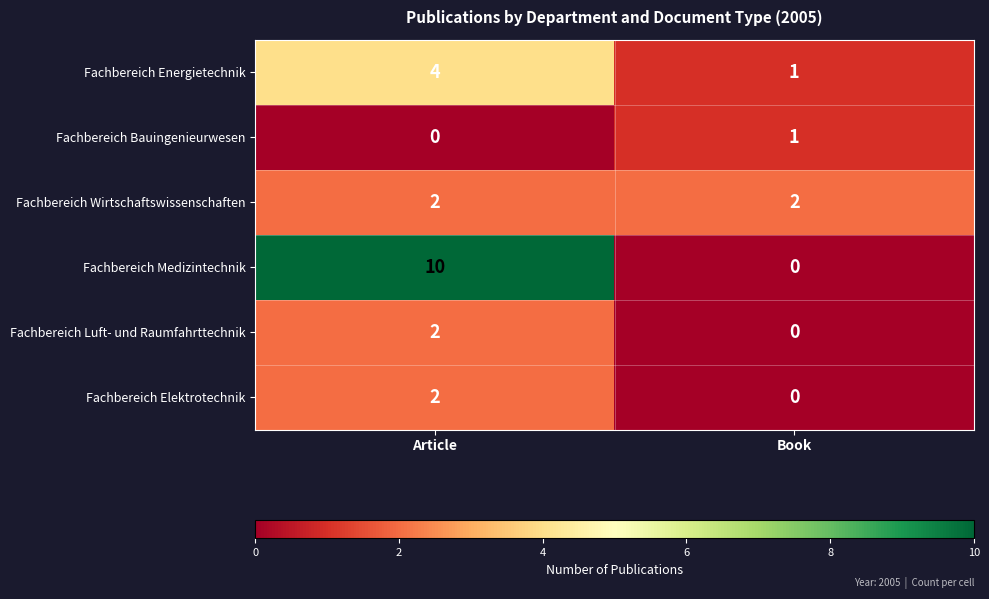

At which label does Fachbereich Bauingenieurwesen reach its minimum?

Article